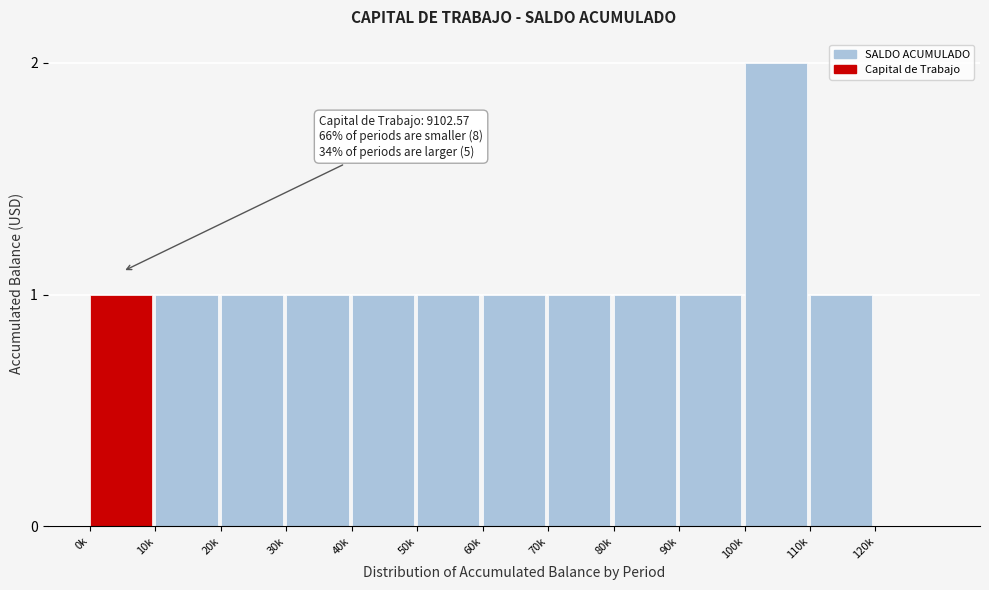

Reading left to right, list all the values displayed in this chart.

0k=1	10k=1	20k=1	30k=1	40k=1	50k=1	60k=1	70k=1	80k=1	90k=1	100k=2	110k=1	120k=0